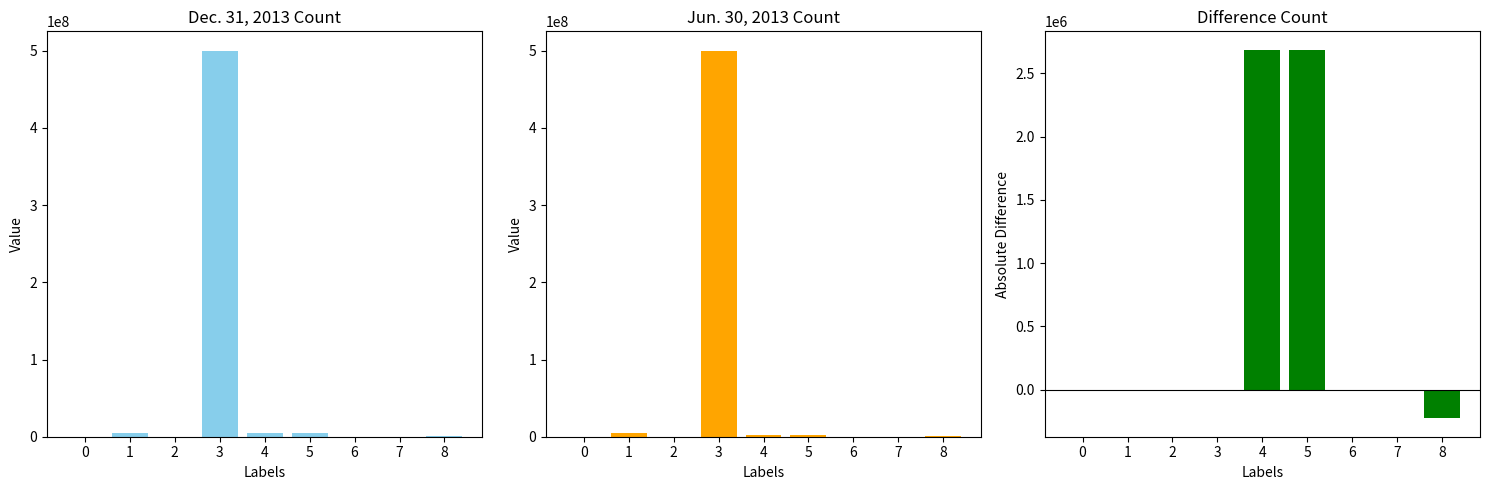

Which label corresponds to the smallest value in the chart?

8